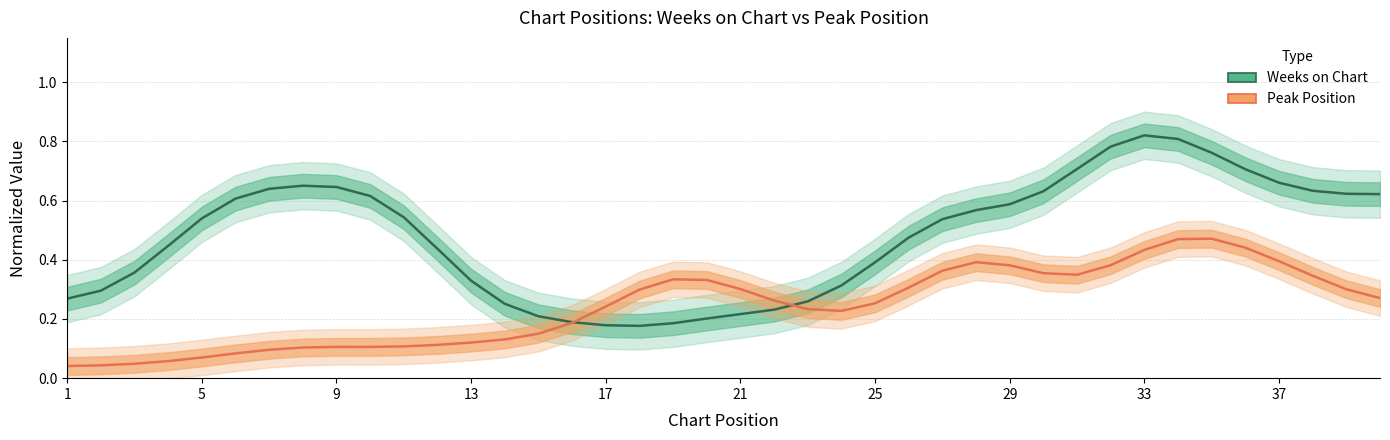

The value of Weeks on Chart at 23 is 0.5. True or false?

False